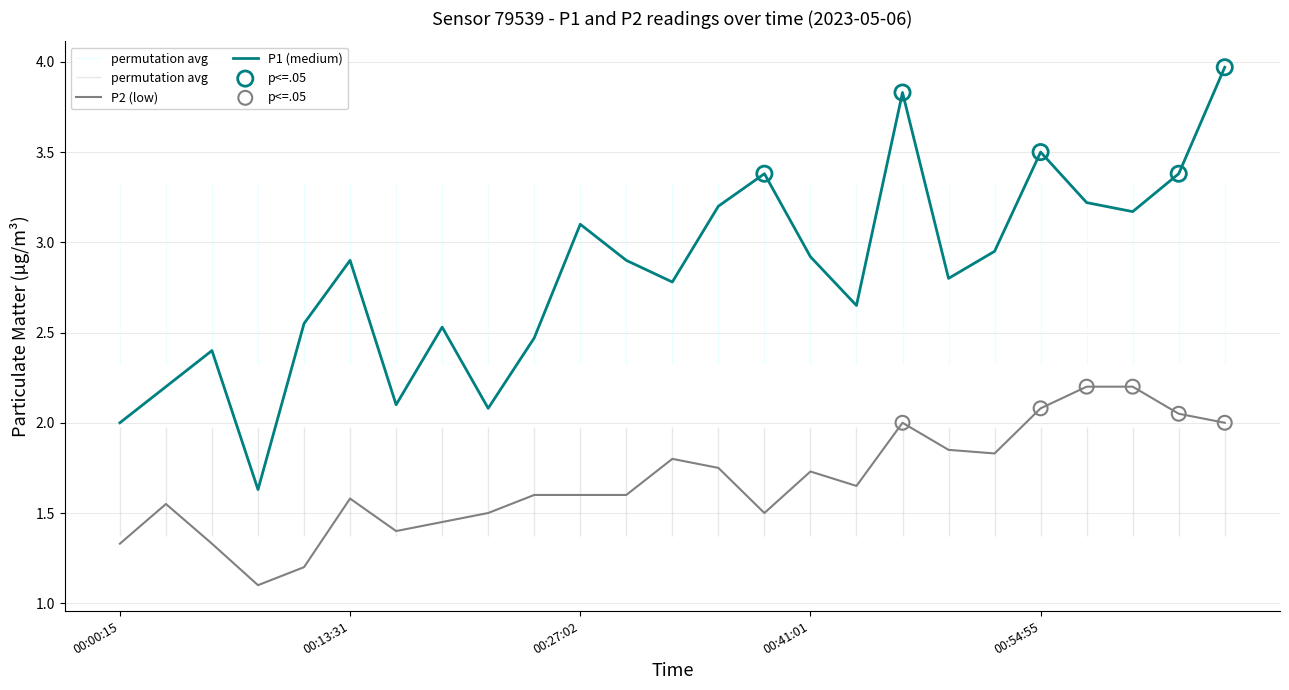

At how many categories does at least one series exceed 2?

23